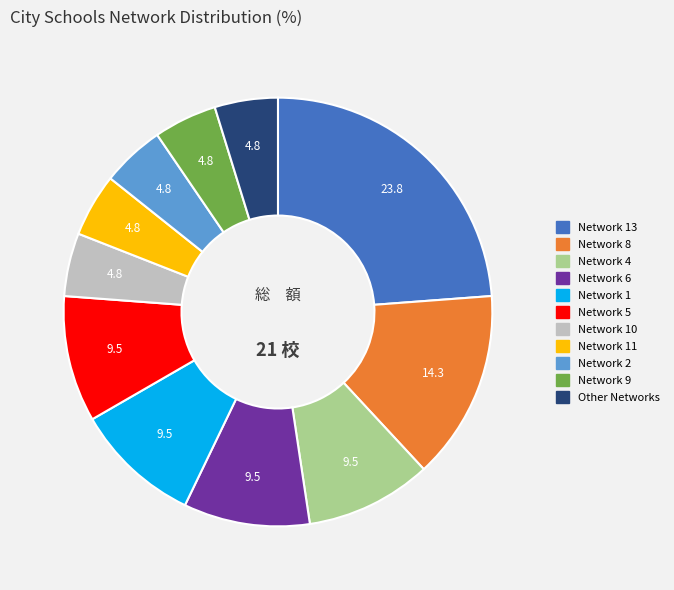

Does any single category account for the majority?

No